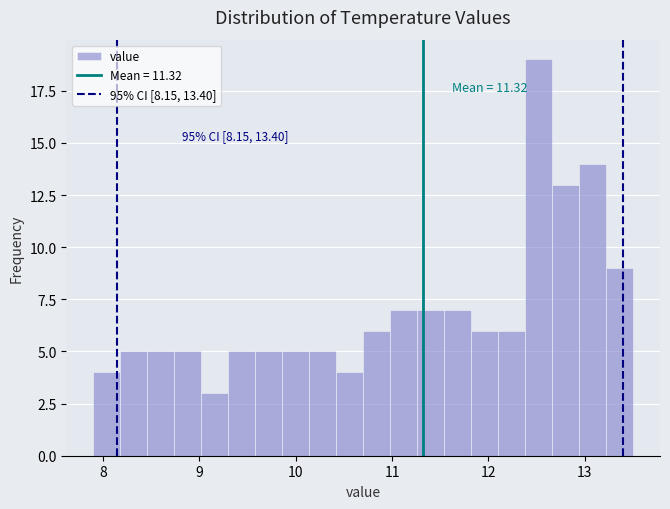

Around what value on the x-axis is the tallest bar? Give the approximate position of its centre, as read against the axis.

12.5